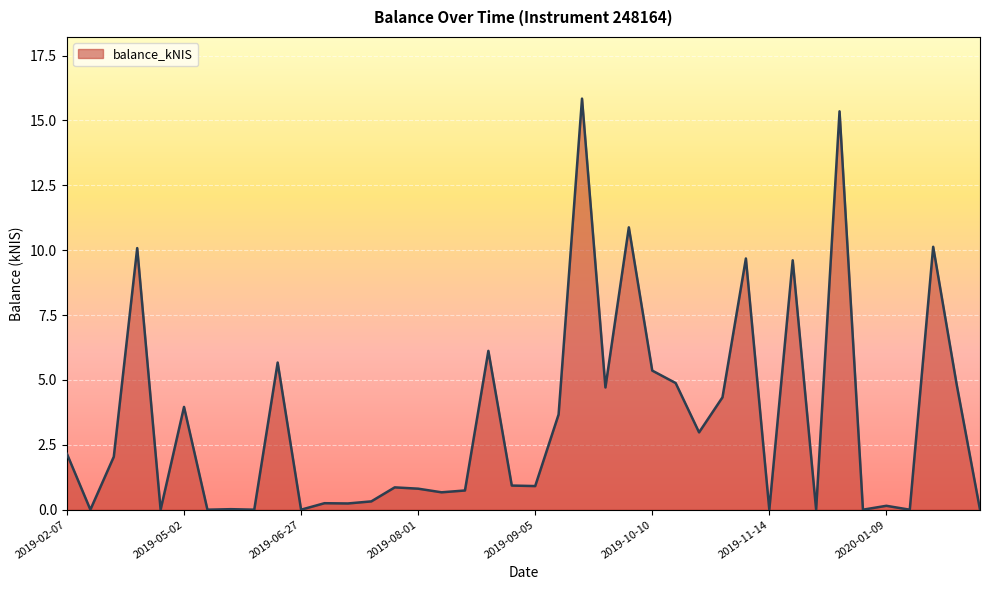

What is the difference between the maximum and minimum values?

15.8